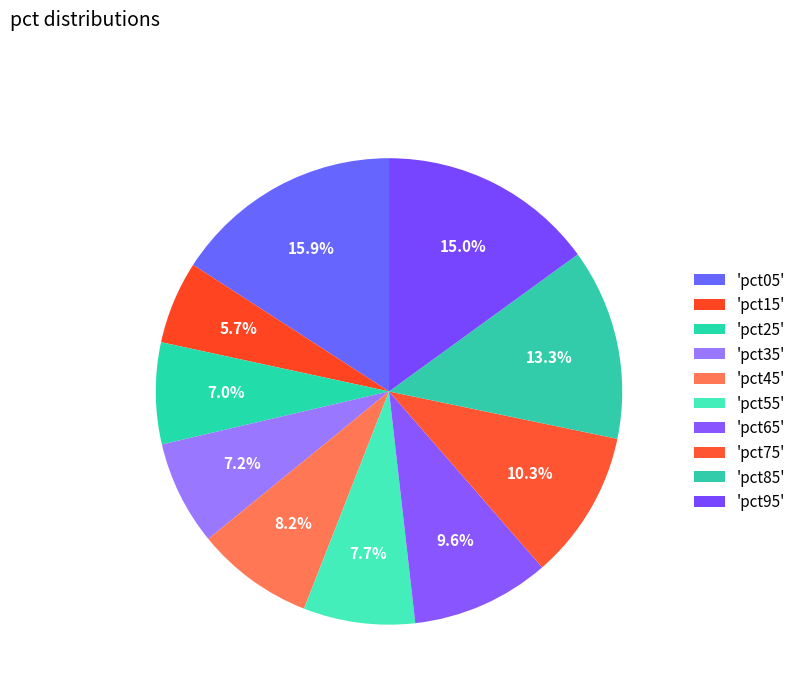

To the nearest percent, what is the difference between the largest and smallest slice percentages?

10%